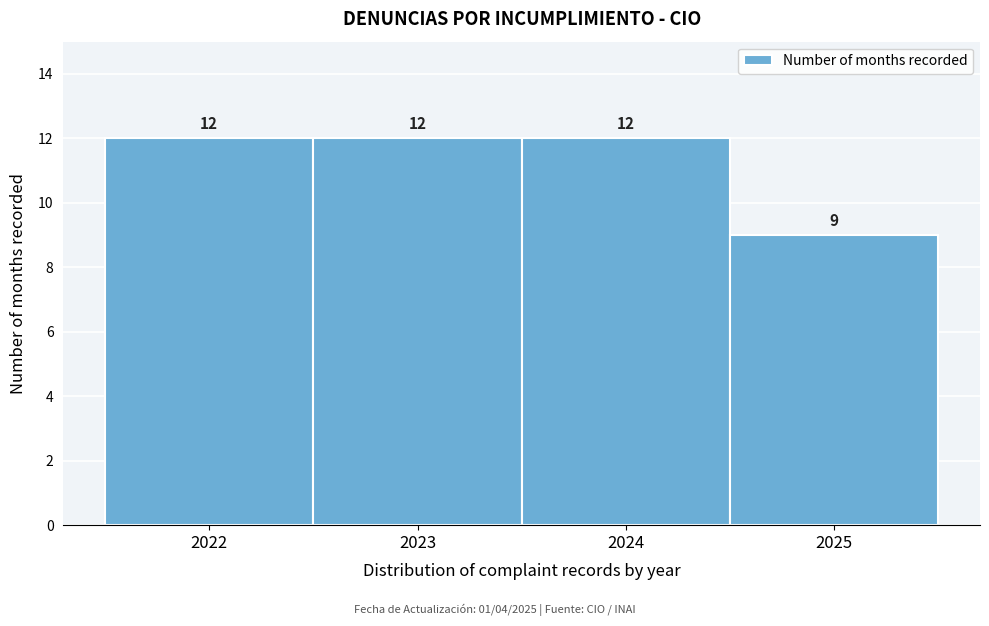

Reading left to right, transcribe this chart: for each bar, give the range it covers on the x-axis and its height.

2021.5 to 2022.5: 12
2022.5 to 2023.5: 12
2023.5 to 2024.5: 12
2024.5 to 2025.5: 9